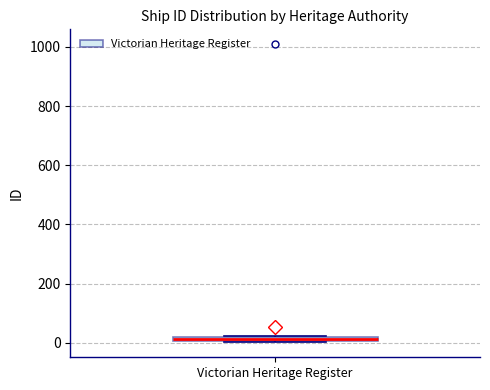

Where is the upper edge of the box for Victorian Heritage Register on the y-axis? The values are not printed on the chart, so give them approximately, as read against the axis.

20